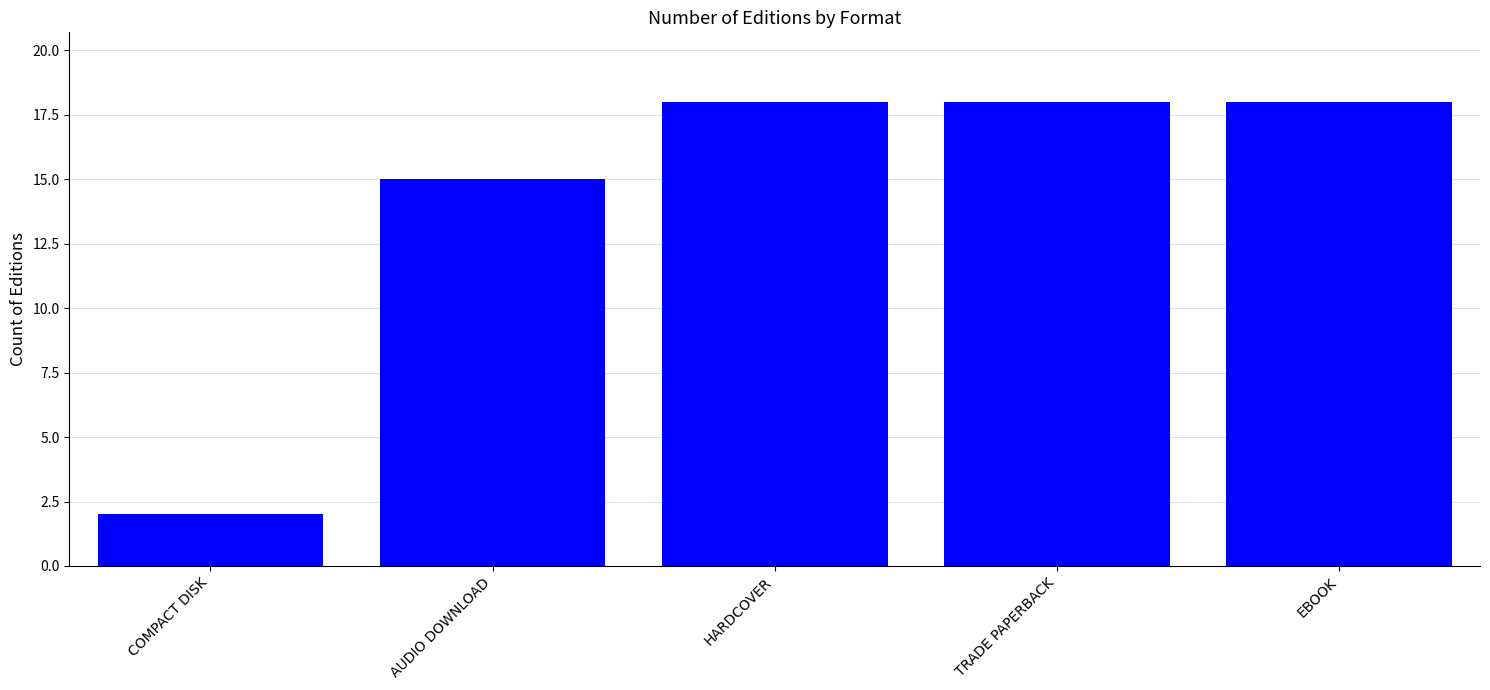

What is the difference between the maximum and second lowest values?

3